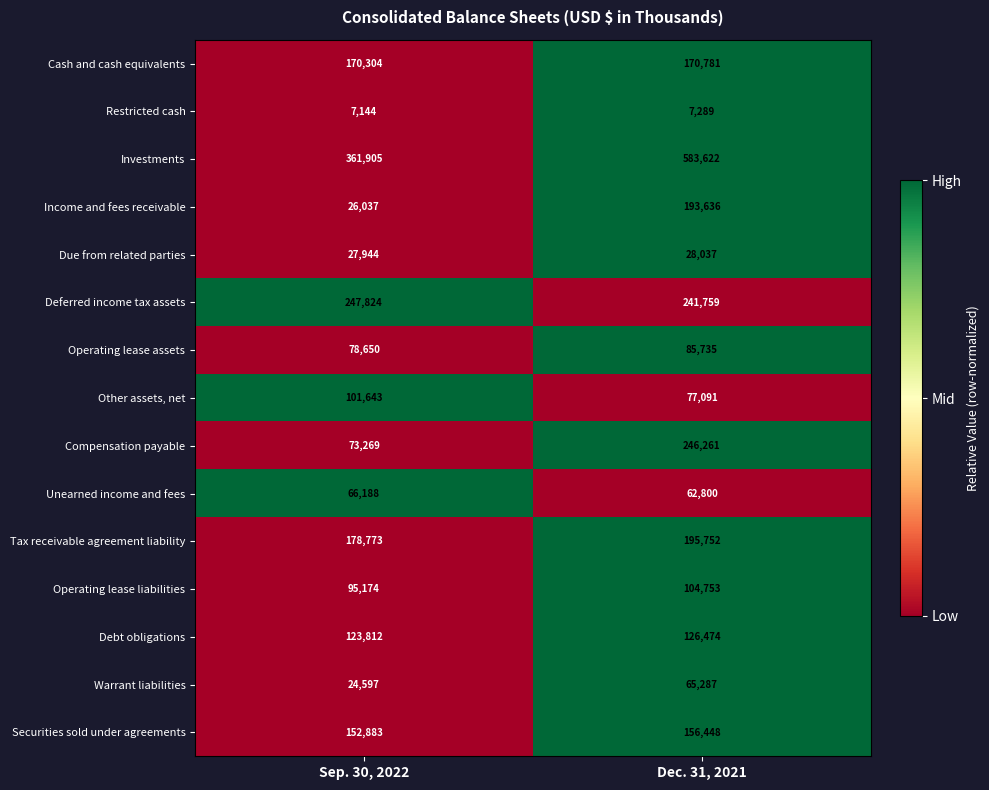

Where is Debt obligations nearest to the value 125143?

Sep. 30, 2022